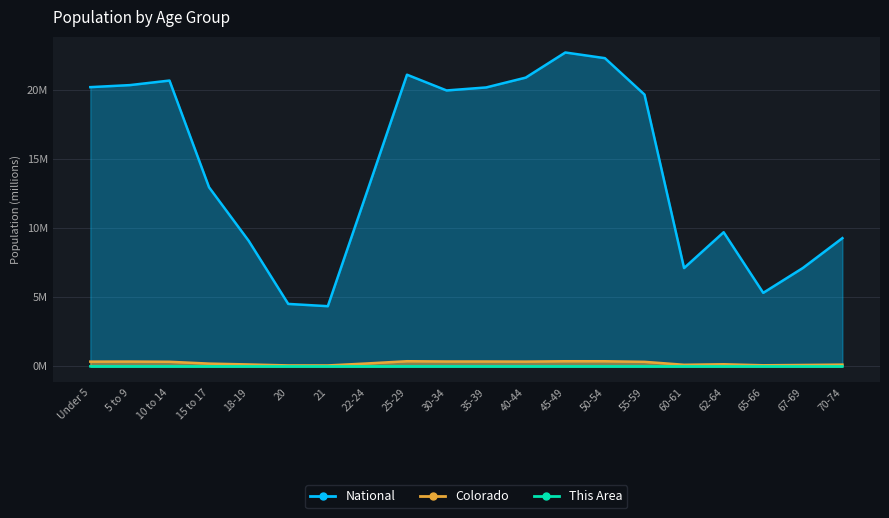

True or false: Colorado and National cross at least once.

False